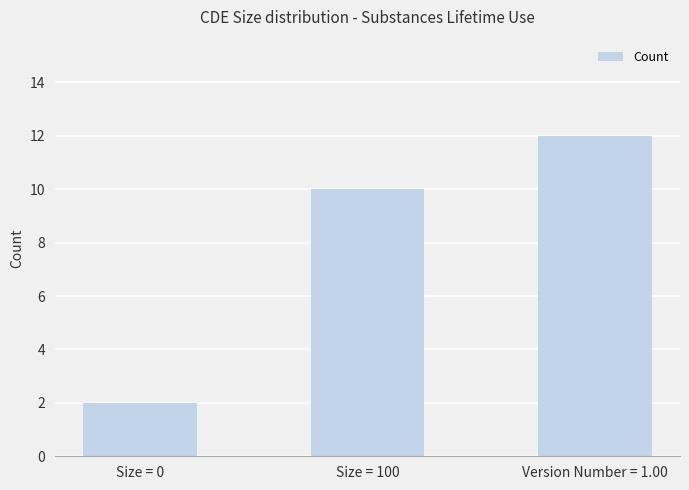

Where is the data nearest to the value 7?

Size = 100